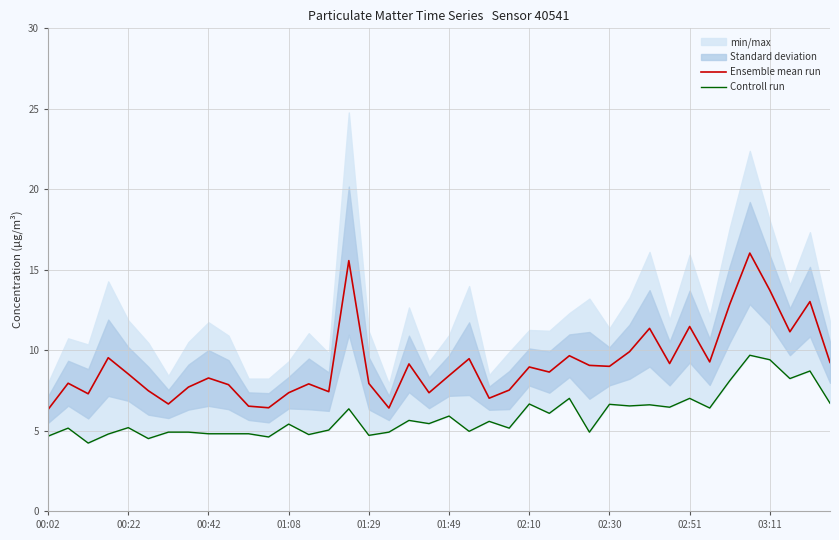

What is the spread (max minus min) of values at 13?

3.2